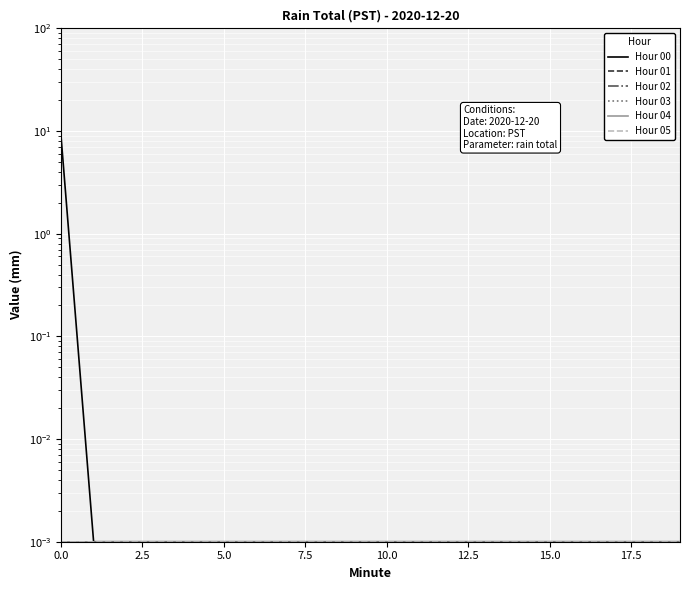

Is it true that Hour 05 equals 0.0 at 16?

False